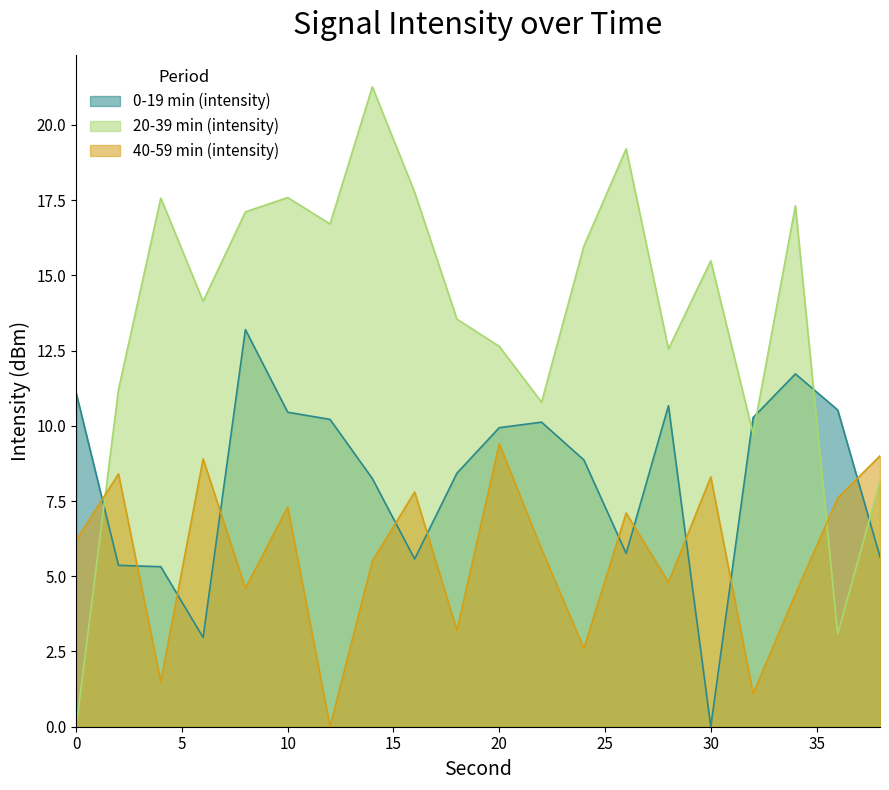

At which category is the sum across all series the highest?

10